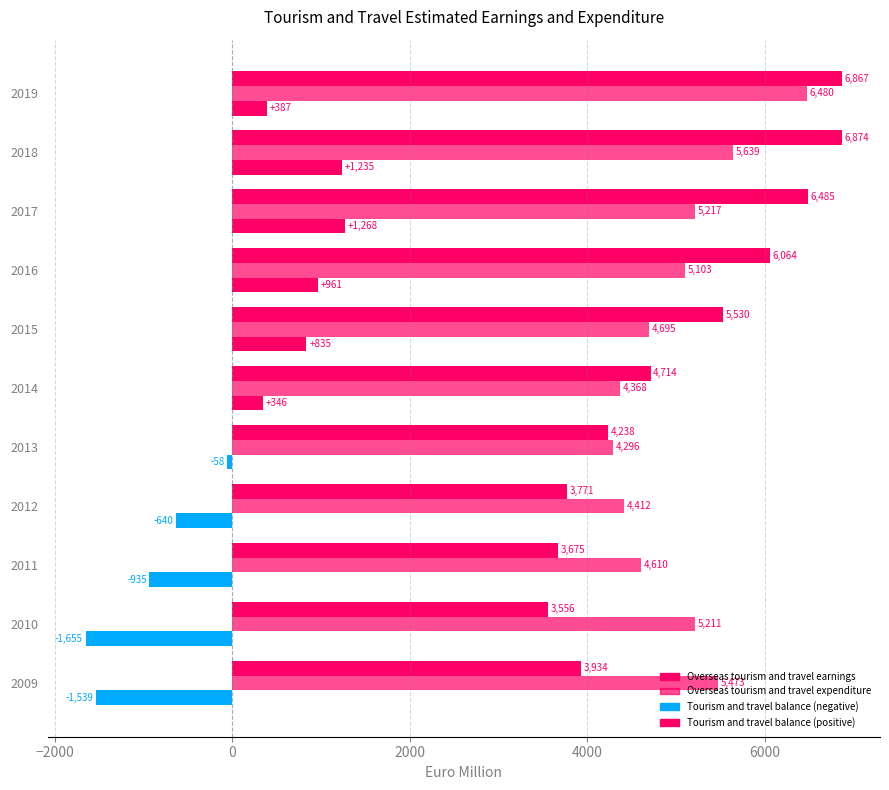

Count the number of data series in this chart.

3